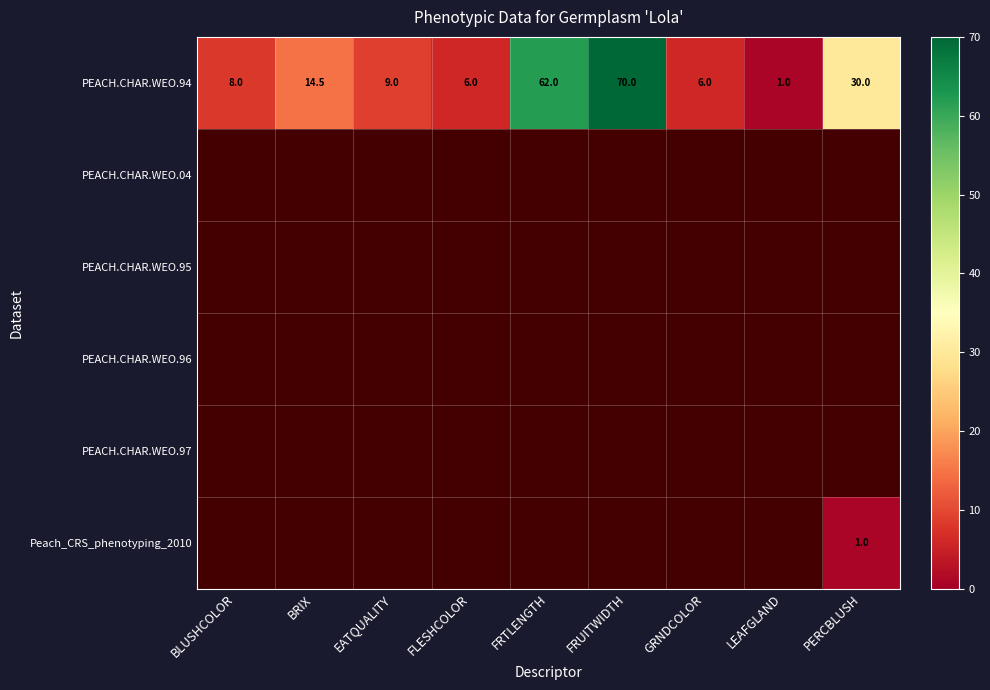

At which category does the chart reach its peak across all series?

FRUITWIDTH